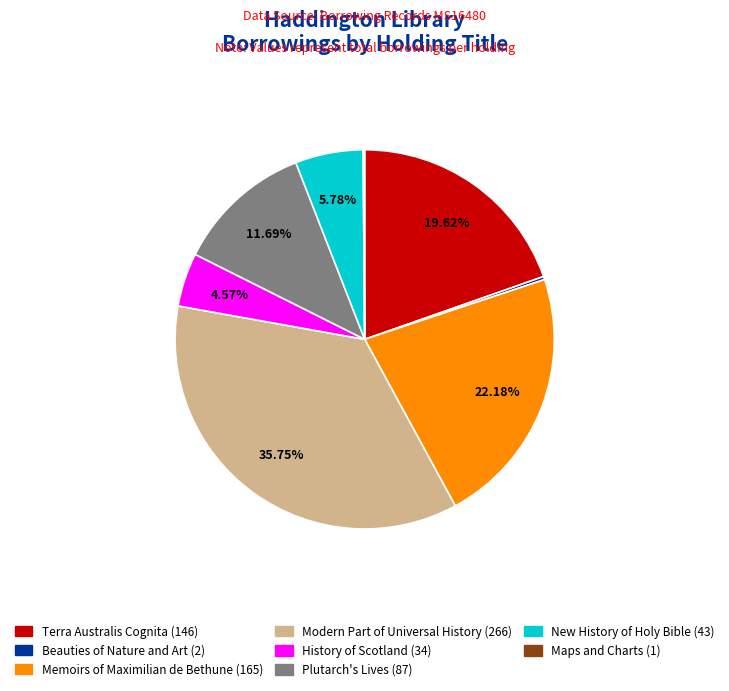

Which has a higher value, Memoirs of Maximilian de Bethune (165) or New History of Holy Bible (43)?

Memoirs of Maximilian de Bethune (165)